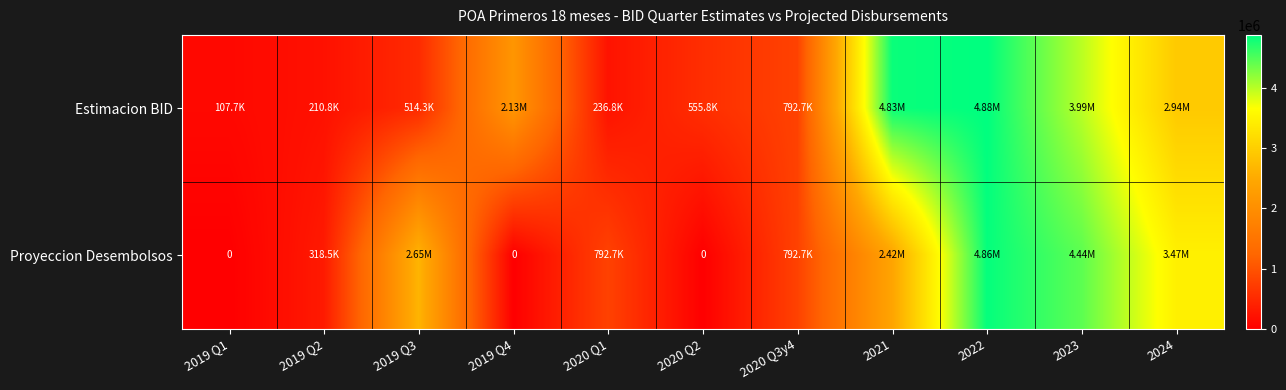

How many data points in Estimacion BID are above 792671?

6